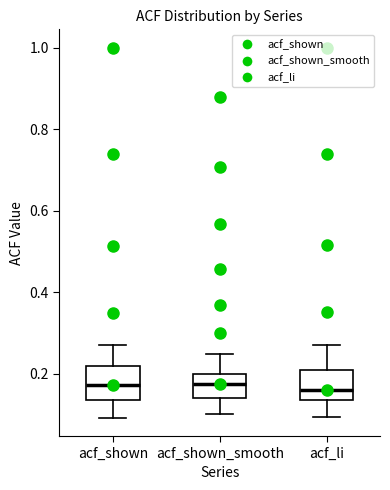

Reading left to right, read every box against the y-axis: the position of its median line, the range the box covers, and the ends of its whiskers. The values are not printed on the chart, so give them approximately, as read against the axis.

acf_shown: median 0.18, box 0.14 to 0.22, whiskers 0.10 to 0.28
acf_shown_smooth: median 0.18, box 0.14 to 0.20, whiskers 0.10 to 0.24
acf_li: median 0.16, box 0.14 to 0.20, whiskers 0.10 to 0.28